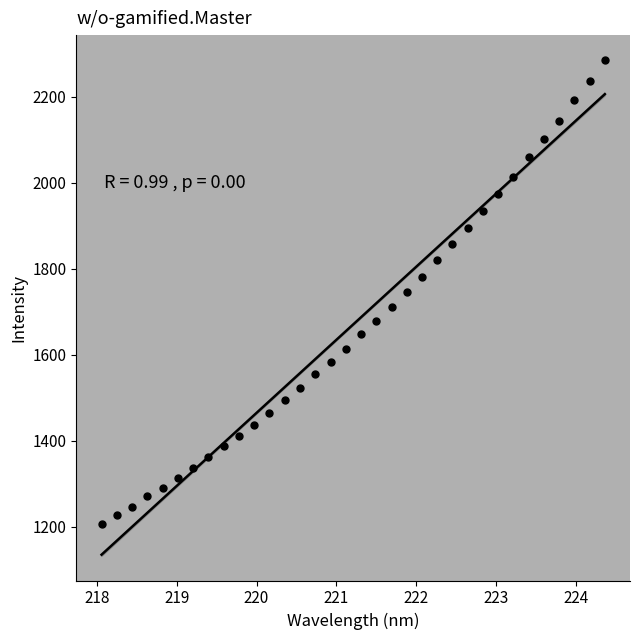

What is the range of X values (max minus min)?

6.3